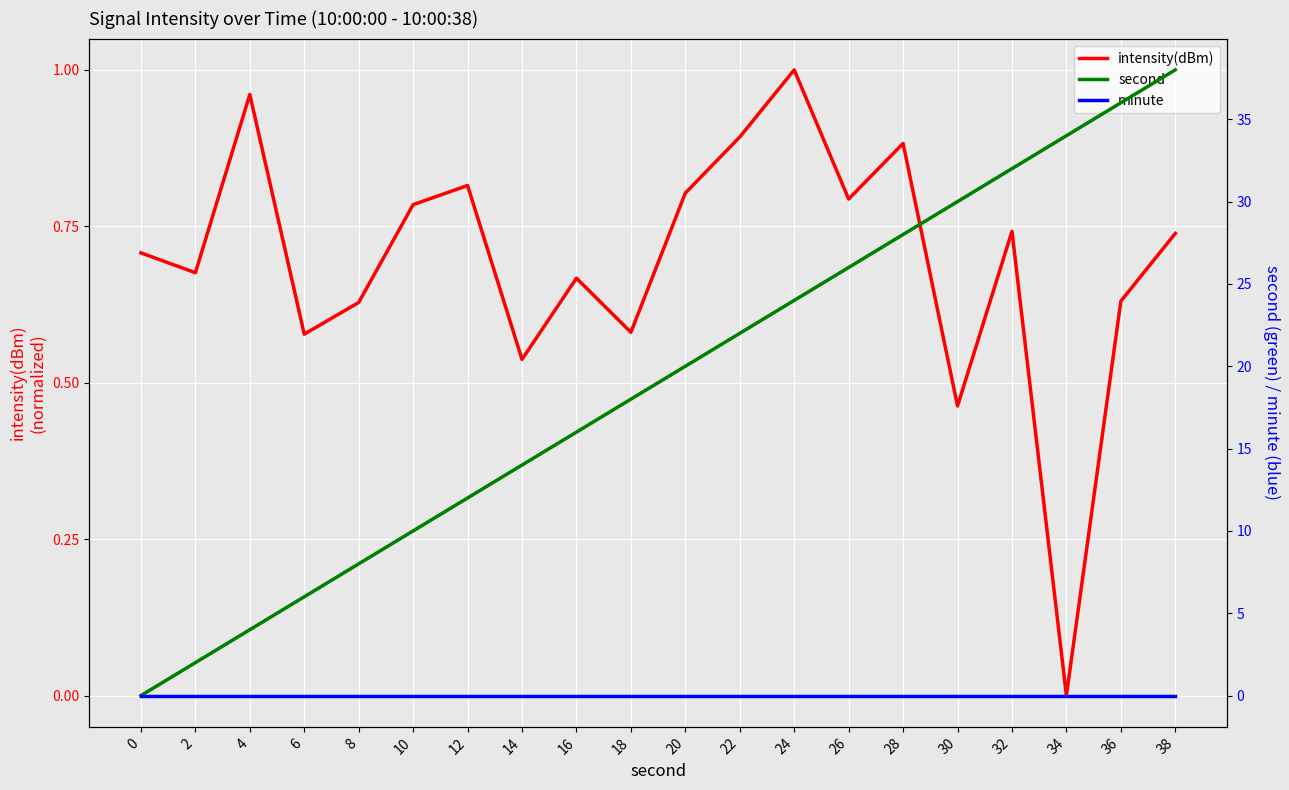

Where is second nearest to the value 19?

18